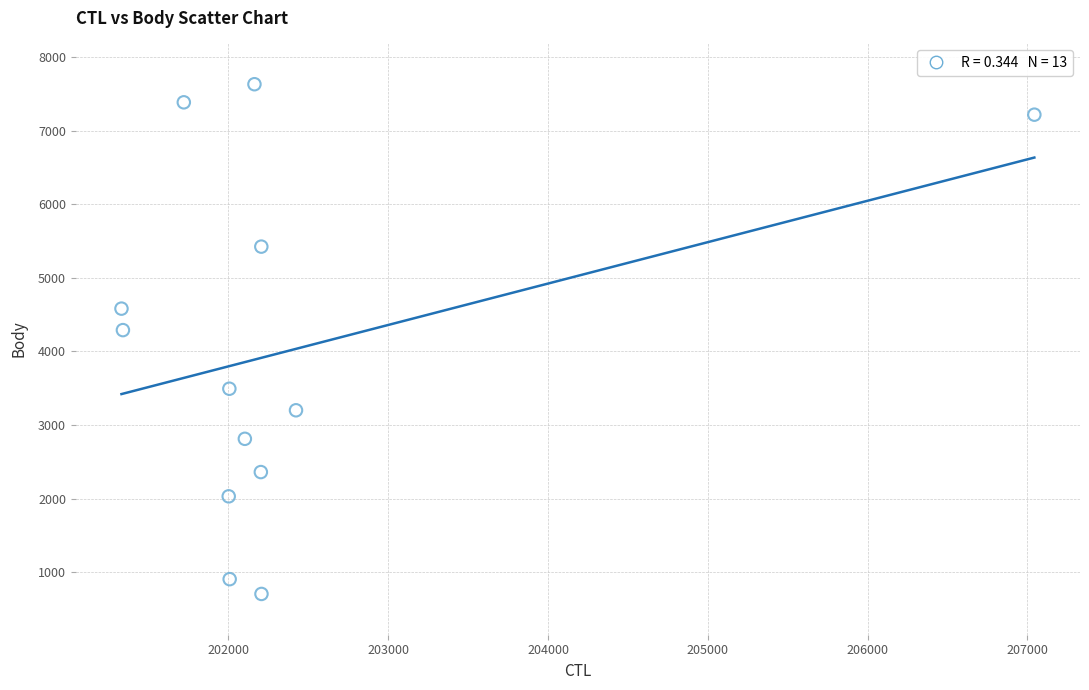

What is the range of Y values (max minus min)?

6930